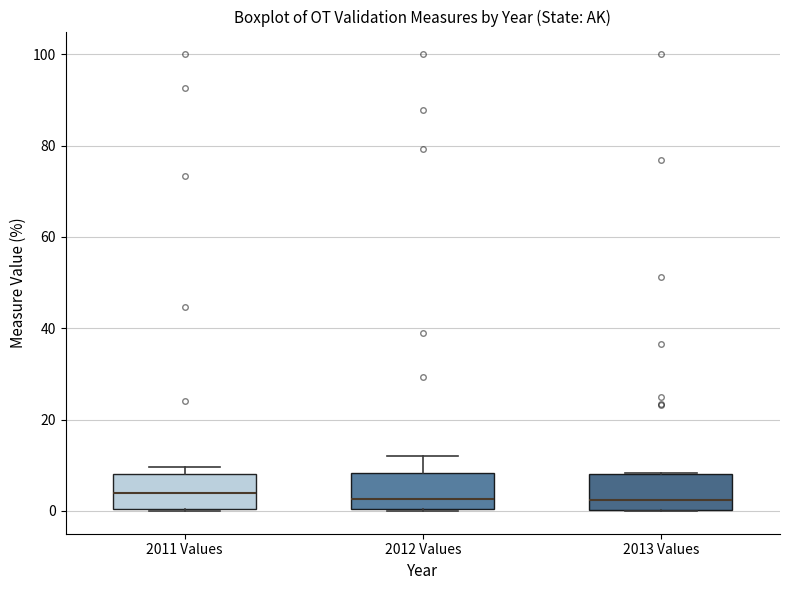

Where does the median line of the box for 2011 Values sit on the y-axis? The values are not printed on the chart, so give them approximately, as read against the axis.

4